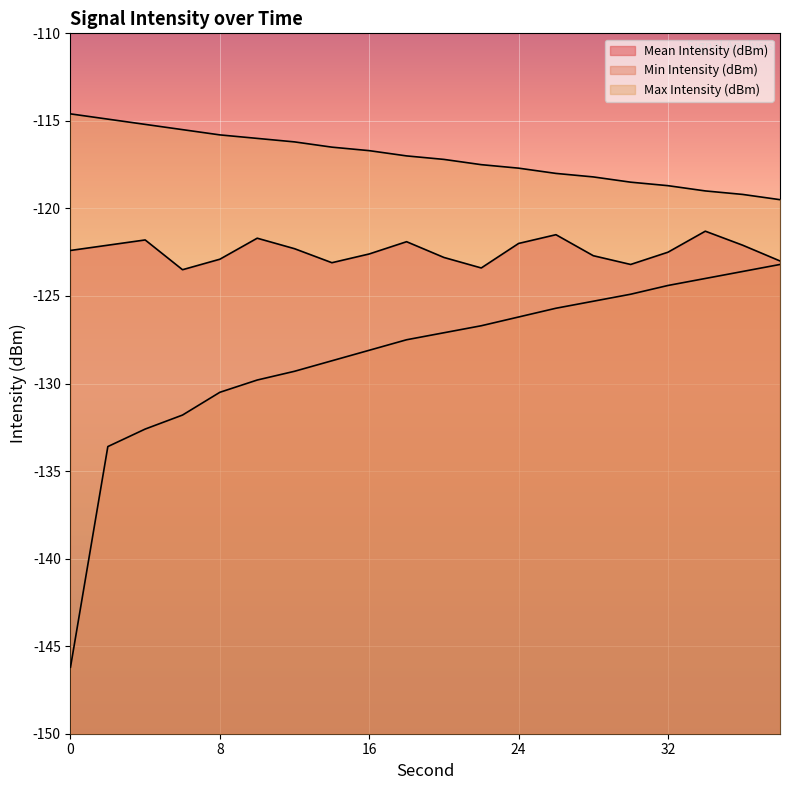

True or false: Mean Intensity (dBm) and Max Intensity (dBm) intersect in this chart.

False